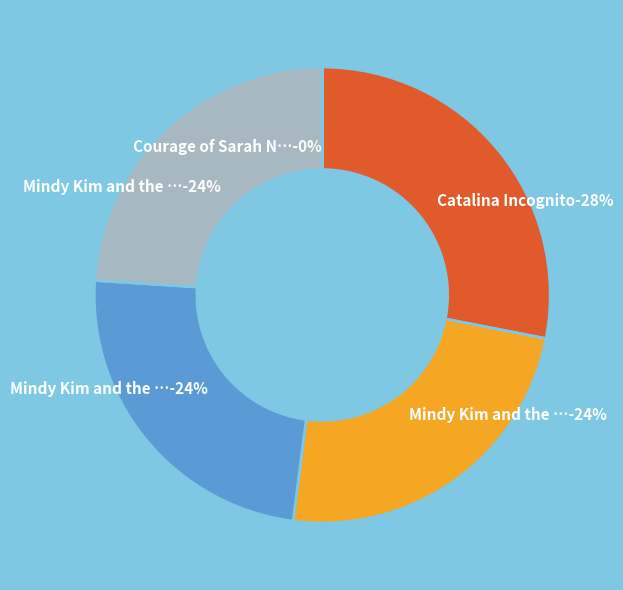

Count the number of slices in the pie.

5